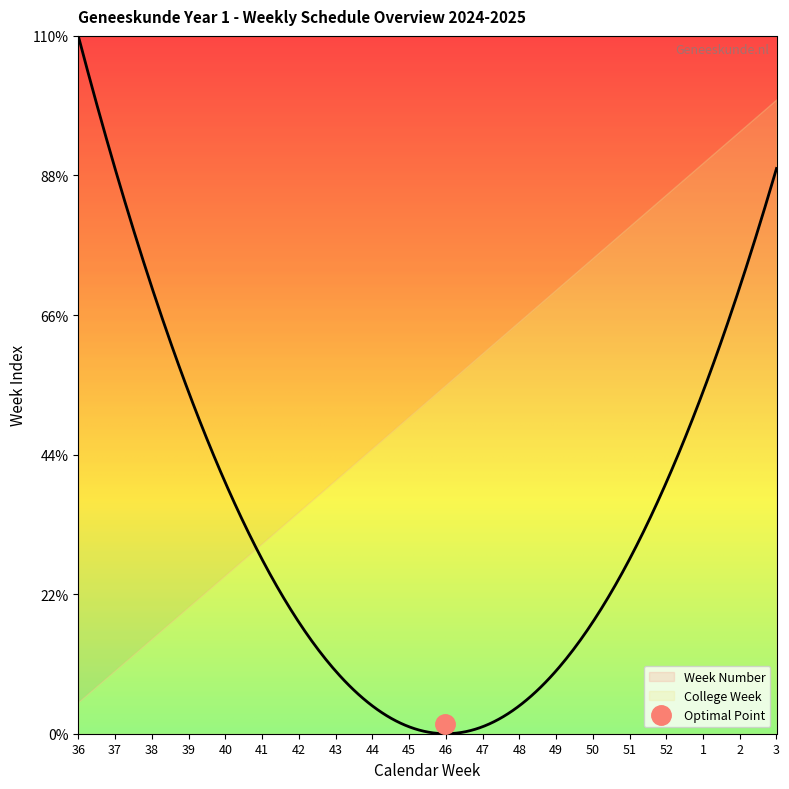

What is the value of the Week Number point at the 2nd from the left?

2